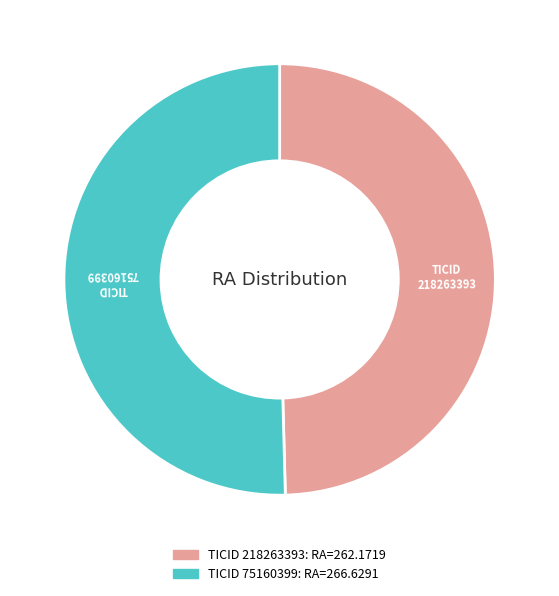

Is there a majority slice in this chart?

Yes